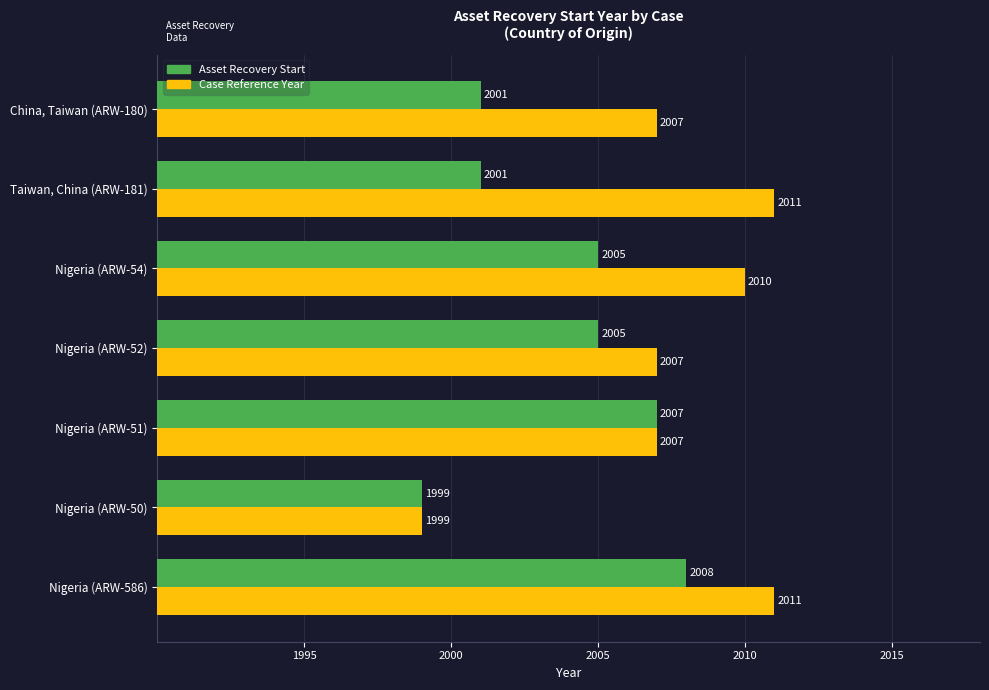

What is the difference between the second highest and second lowest values in the Case Reference Year series?

4